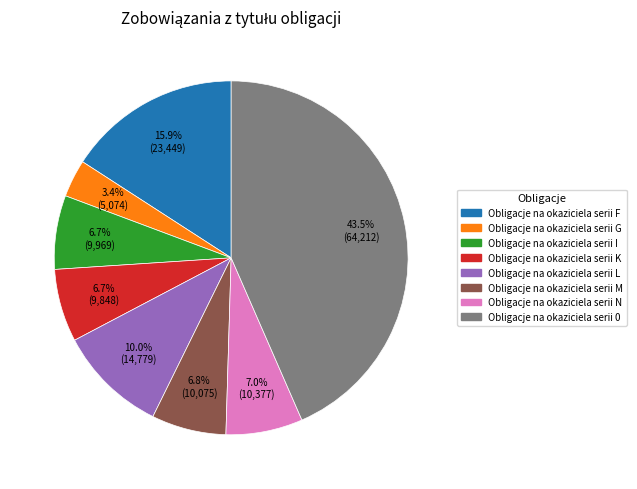

Is it true that Obligacje na okaziciela serii L is 10% of the pie?

True